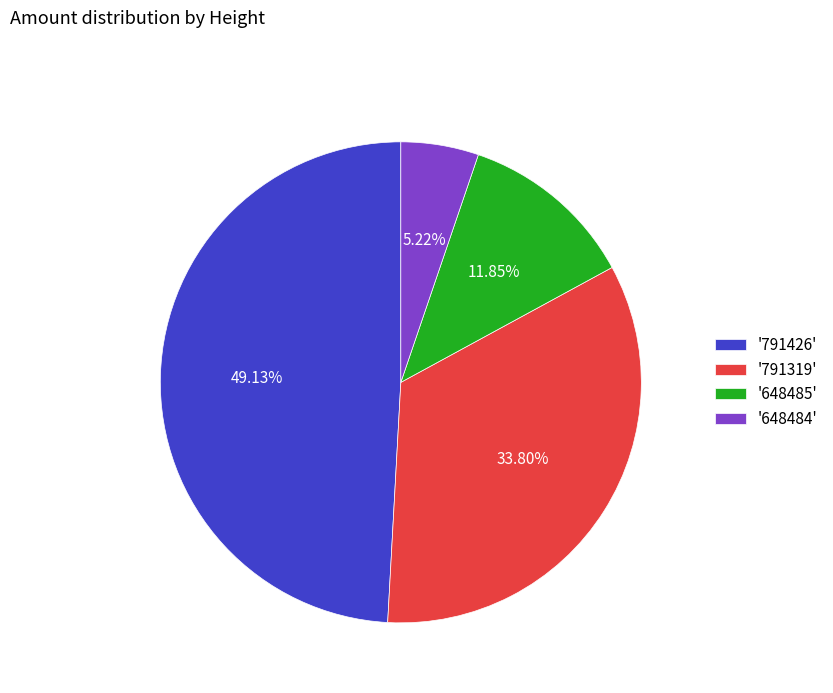

What is the largest slice in the pie chart?

'791426'